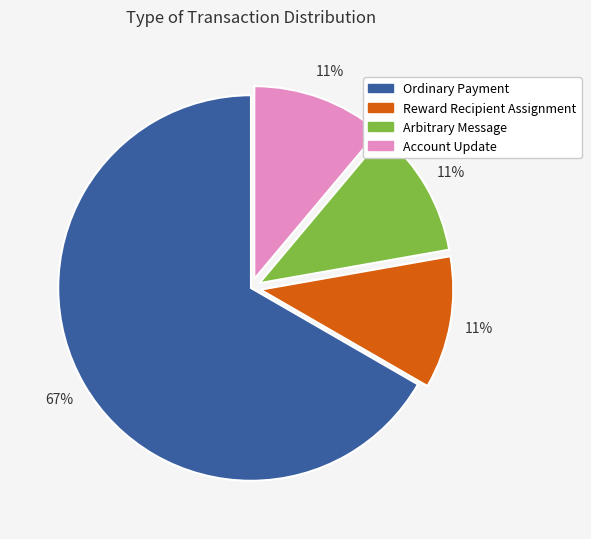

Which slice is the largest?

Ordinary Payment